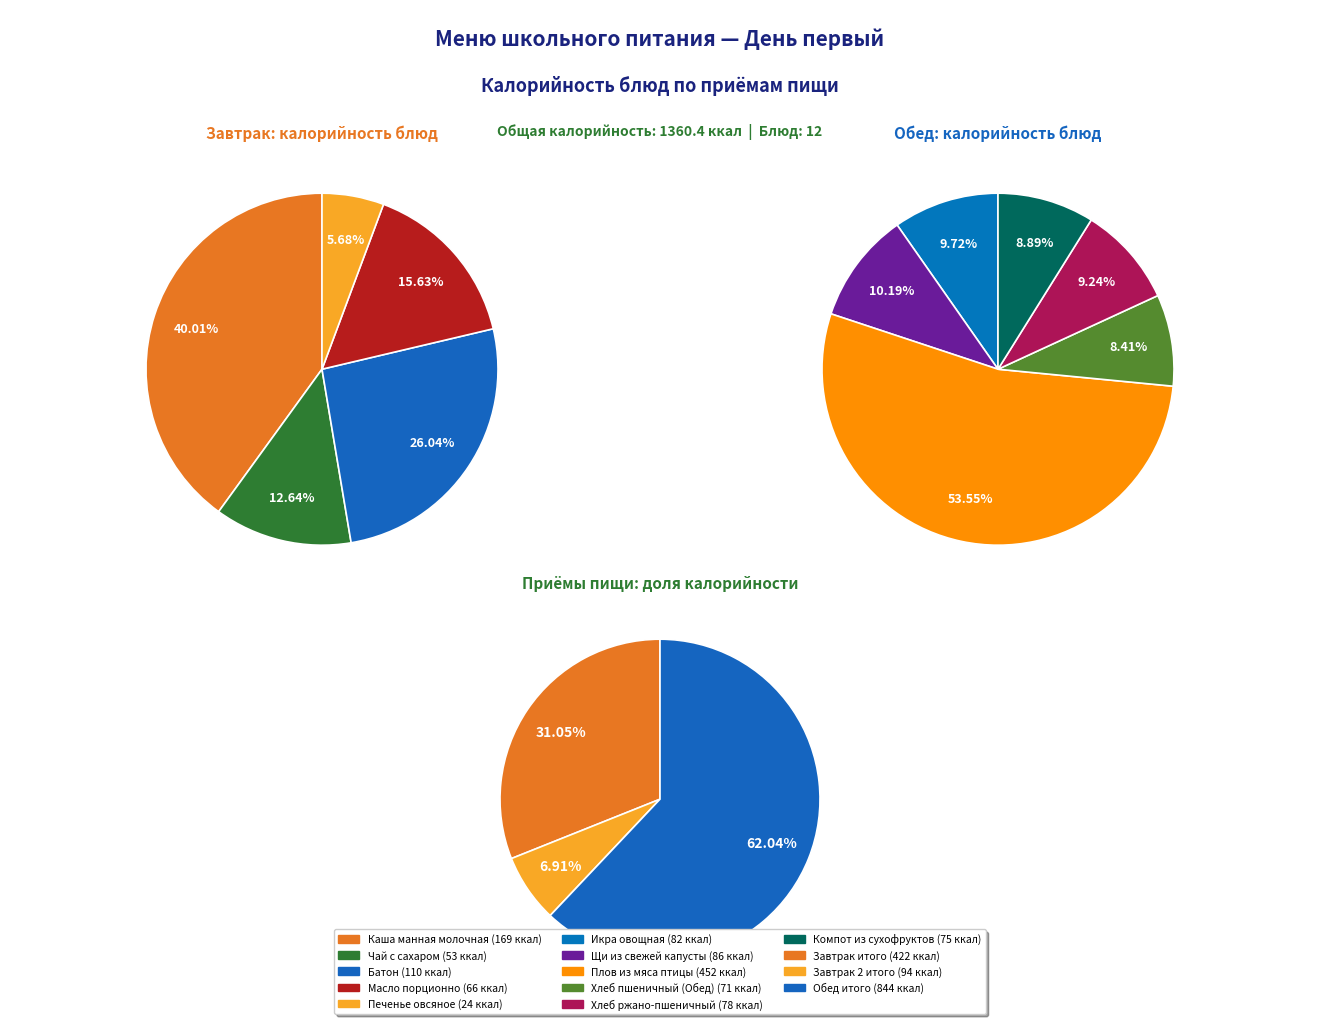

To the nearest percent, what portion does Плов из мяса птицы represent?

33%